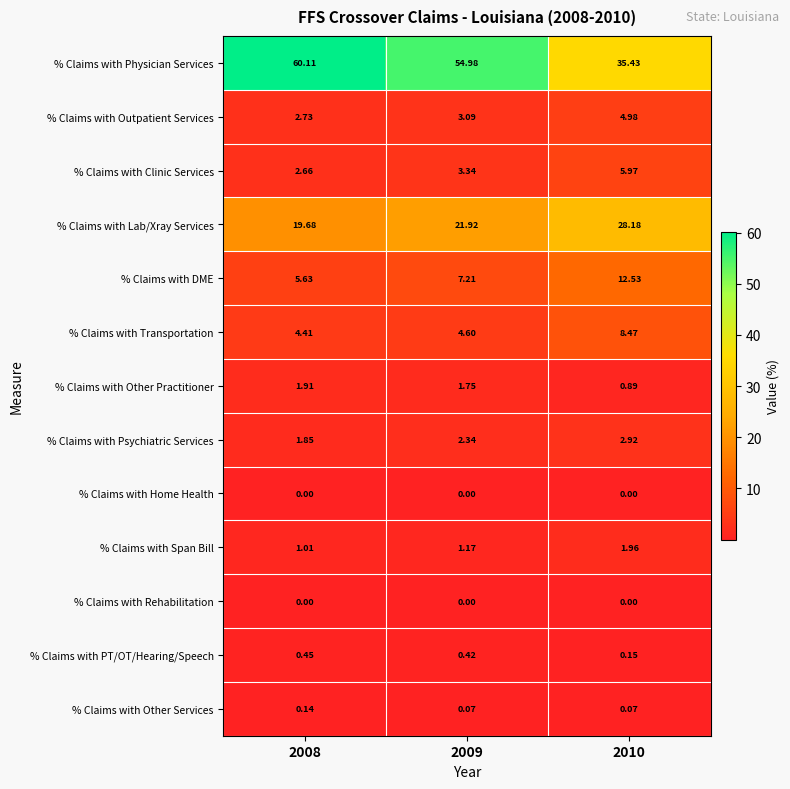

Which series has the largest range (max minus min)?

% Claims with Physician Services